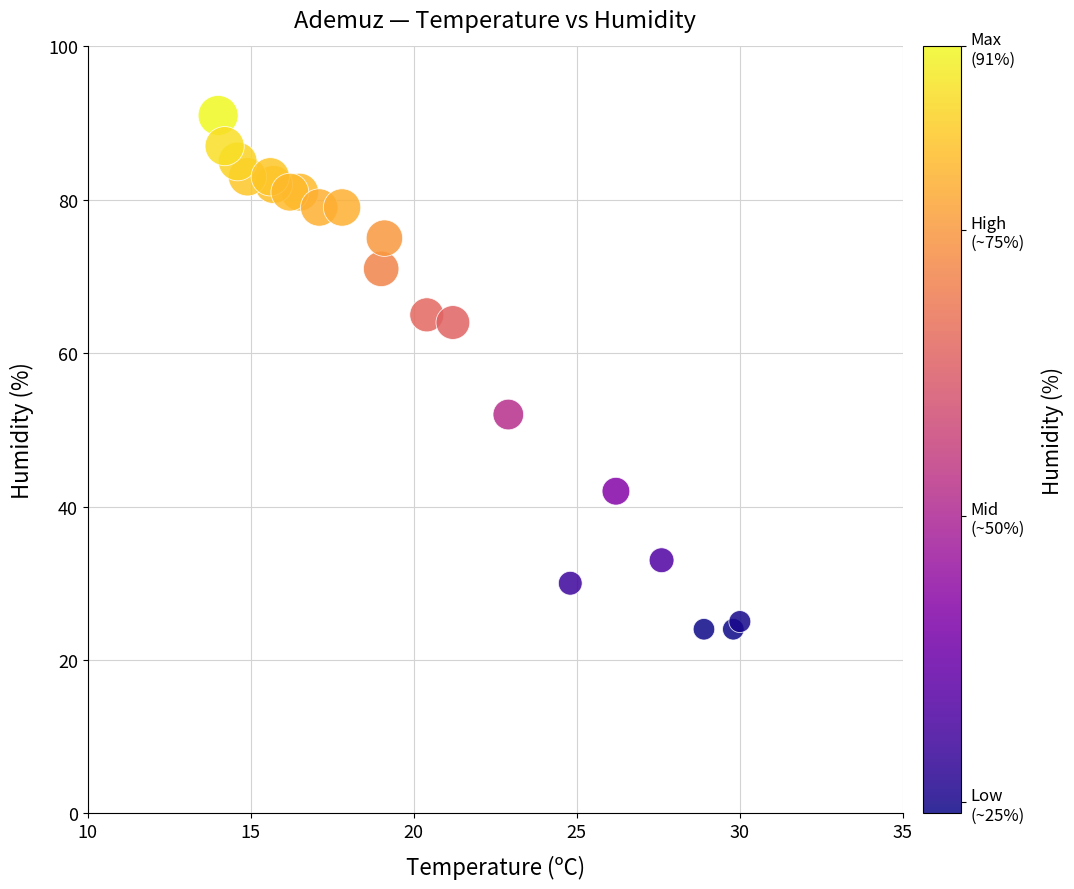

What is the range of Y values (max minus min)?

67